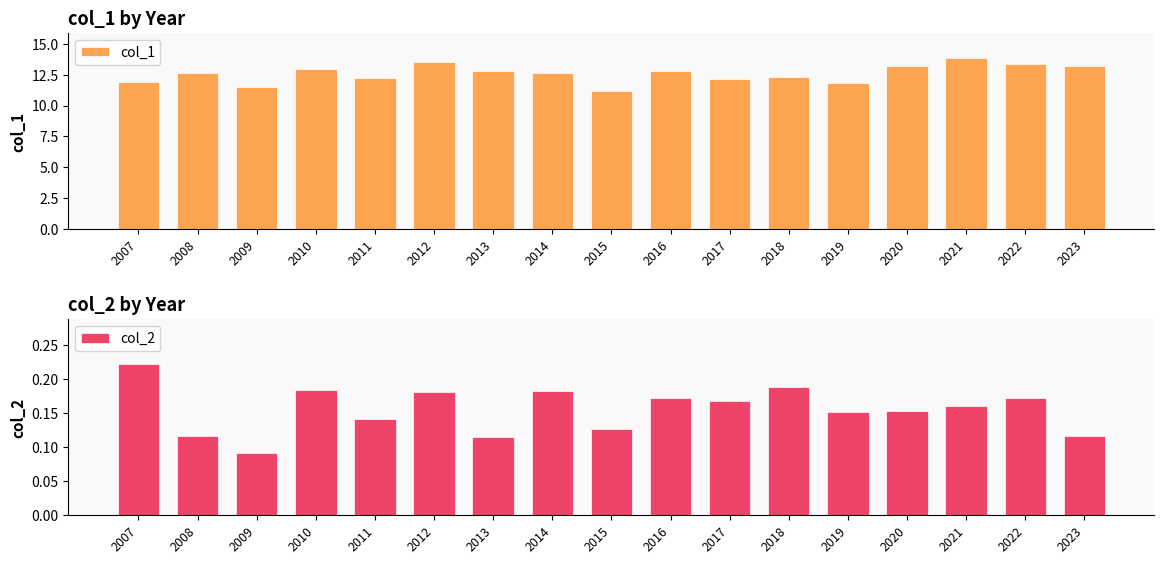

Are the bars grouped side by side (vs. stacked)?

Yes